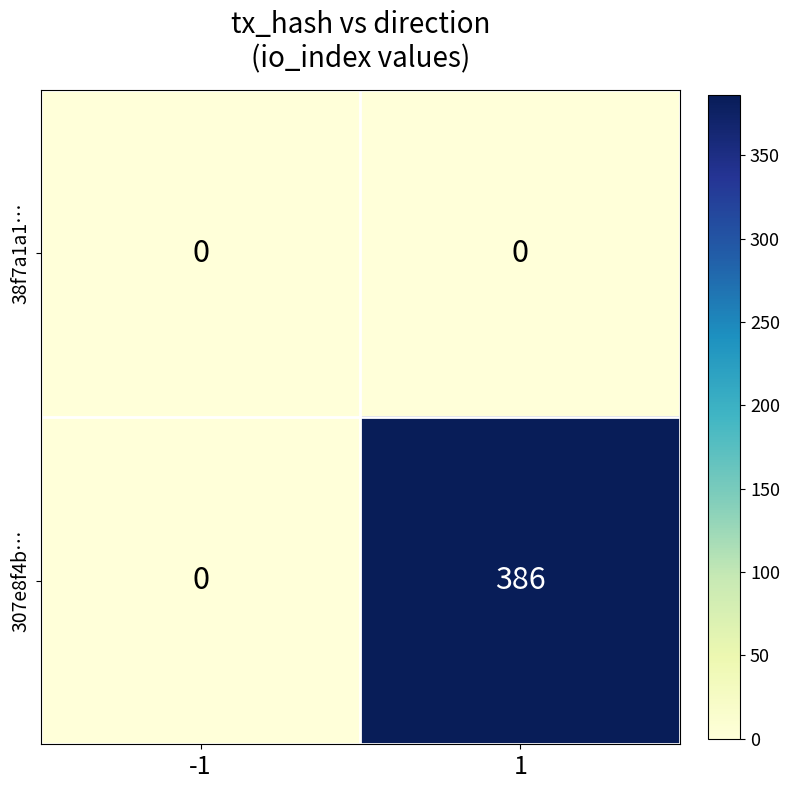

At which category does the chart reach its peak across all series?

1